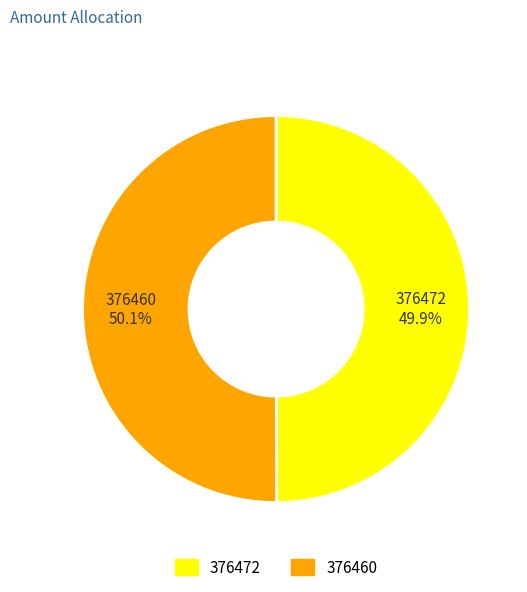

True or false: 376472 accounts for 50% of the total.

True